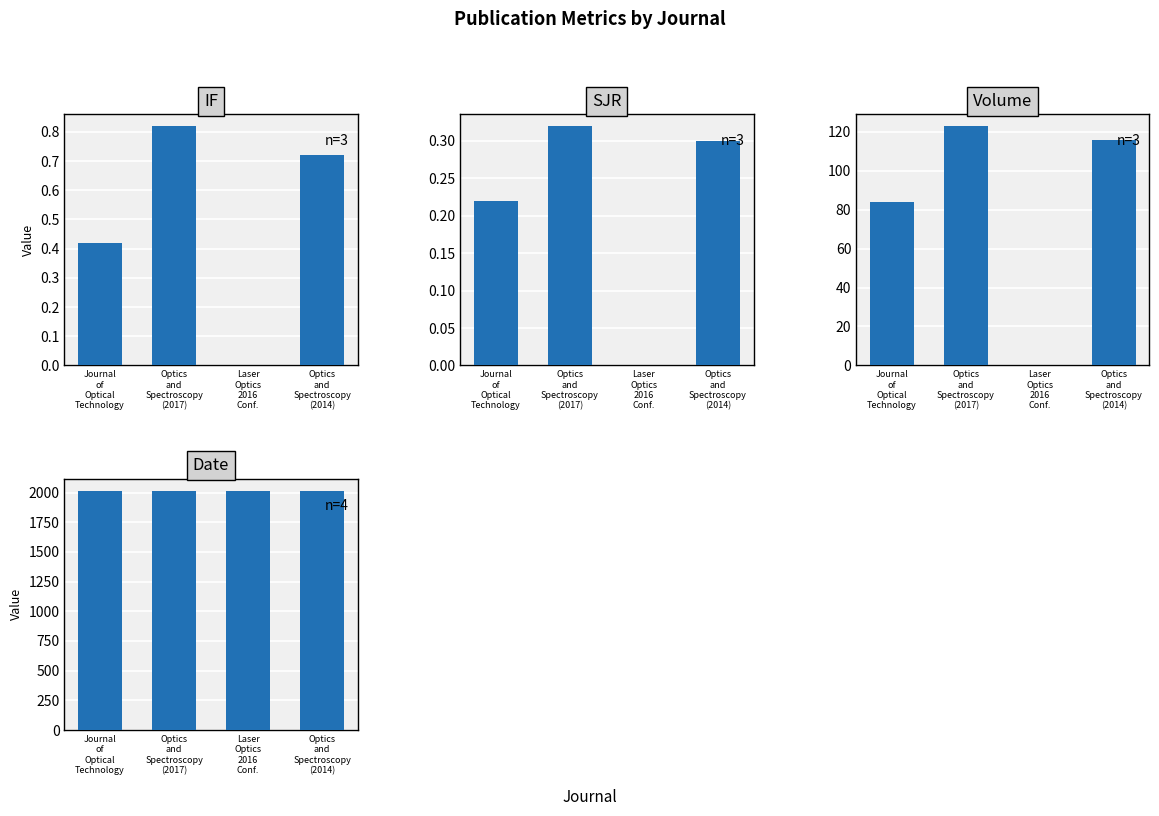

What position from the left is Journal
of
Optical
Technology?

1